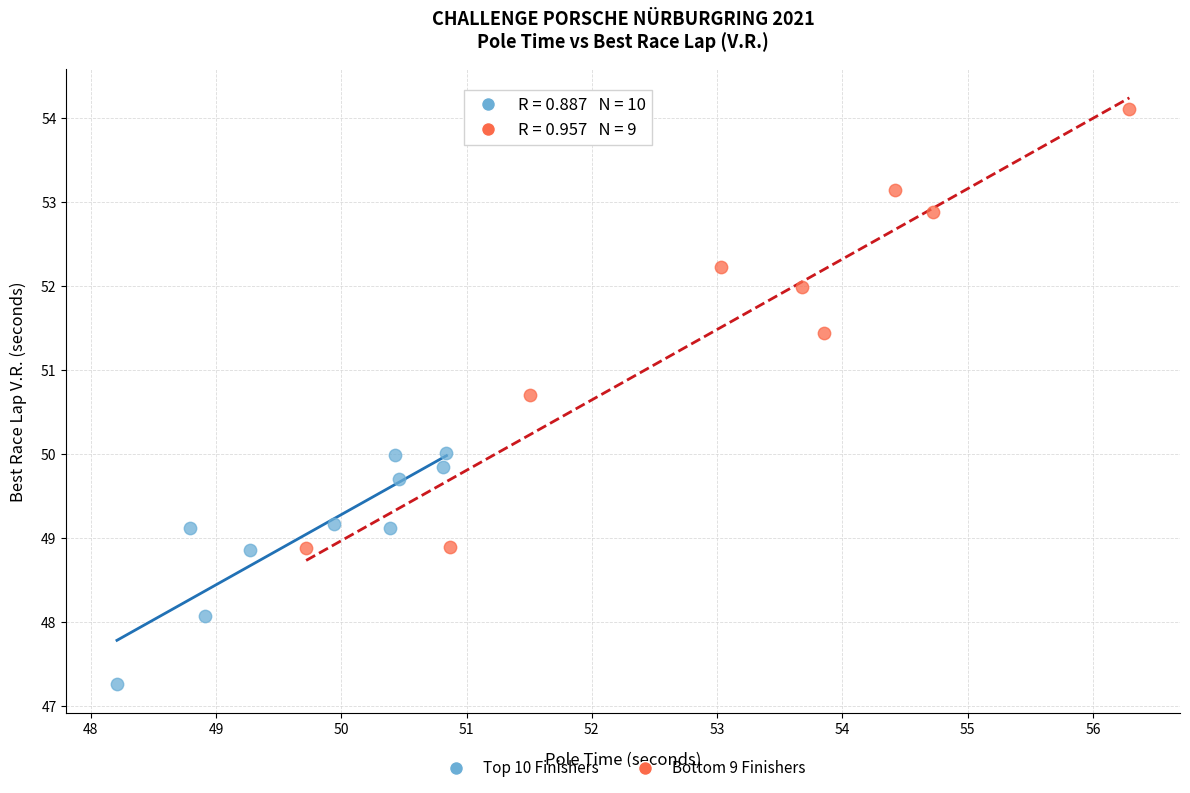

Which series contains the highest Y value?

Bottom 9 Finishers